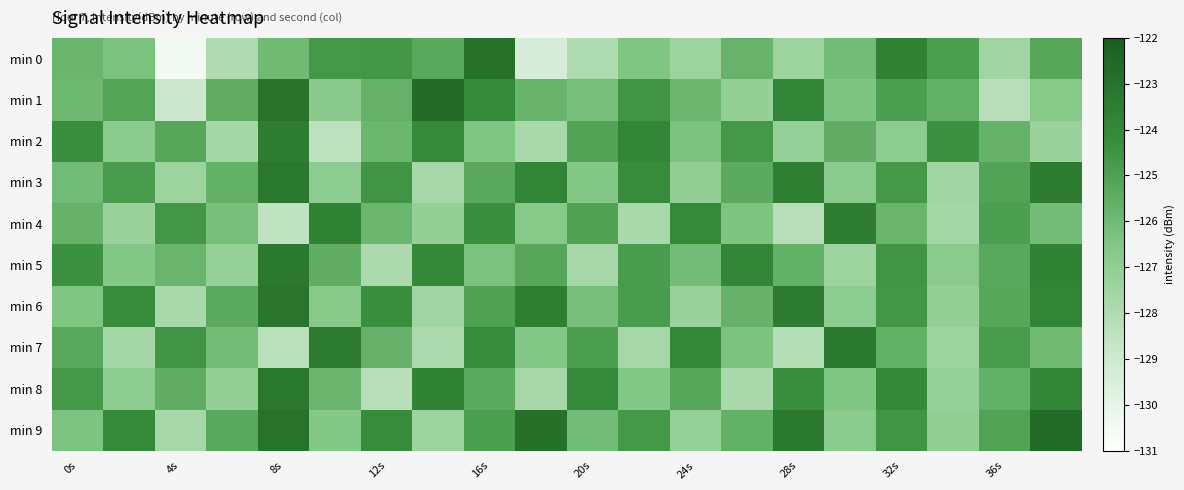

What is the smallest value displayed?

-130.5